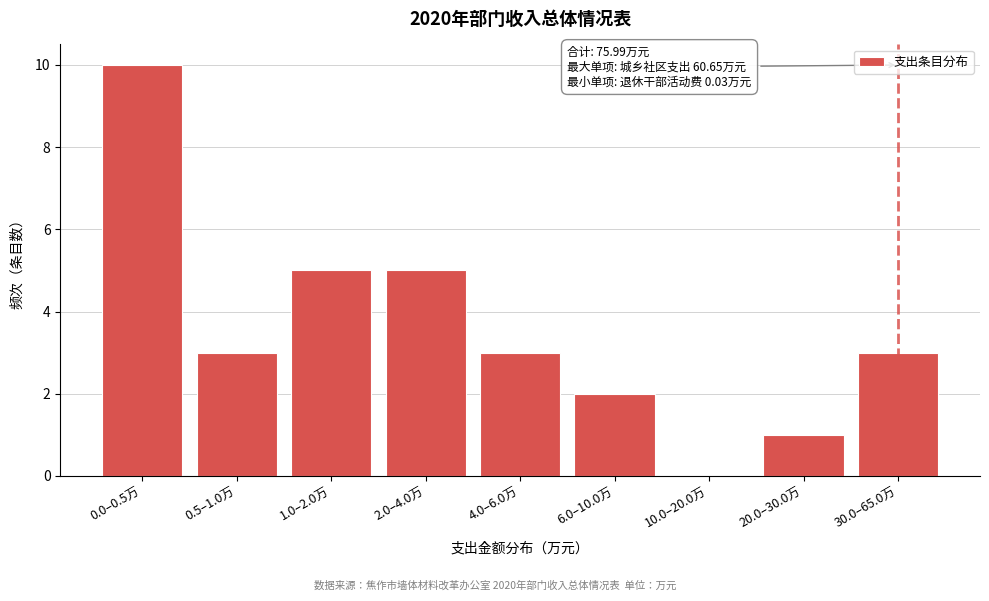

Reading left to right, transcribe all the data shown in this chart.

0.0–0.5万=10	0.5–1.0万=3	1.0–2.0万=5	2.0–4.0万=5	4.0–6.0万=3	6.0–10.0万=2	10.0–20.0万=0	20.0–30.0万=1	30.0–65.0万=3